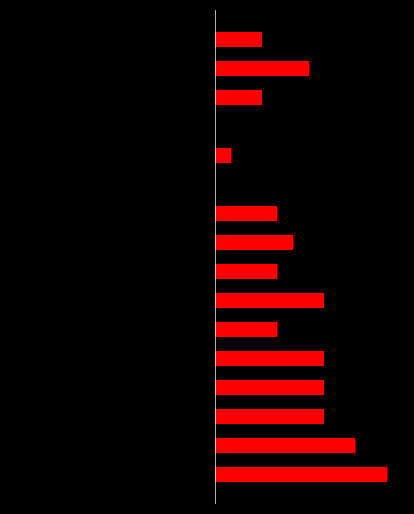

What is the sum of the Event Total Score values at 11 and 12?

-23